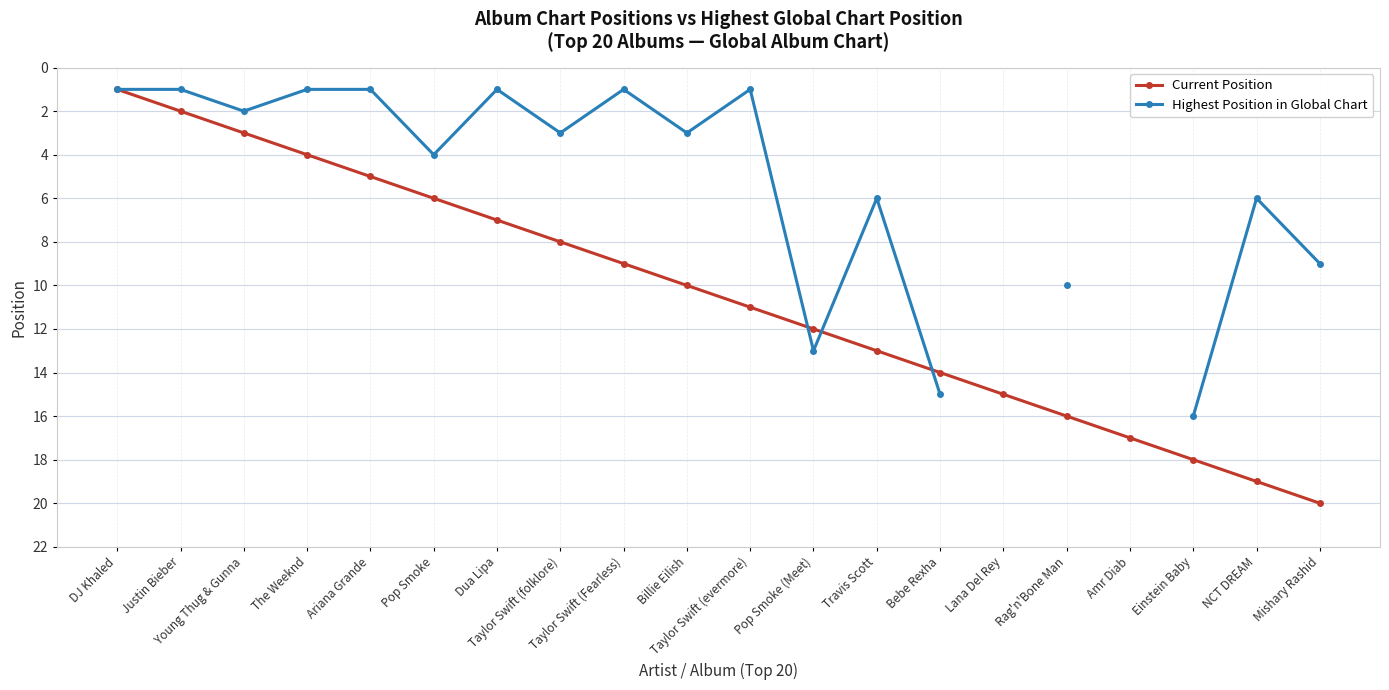

Which series changed the most between Ariana Grande and Mishary Rashid?

Current Position